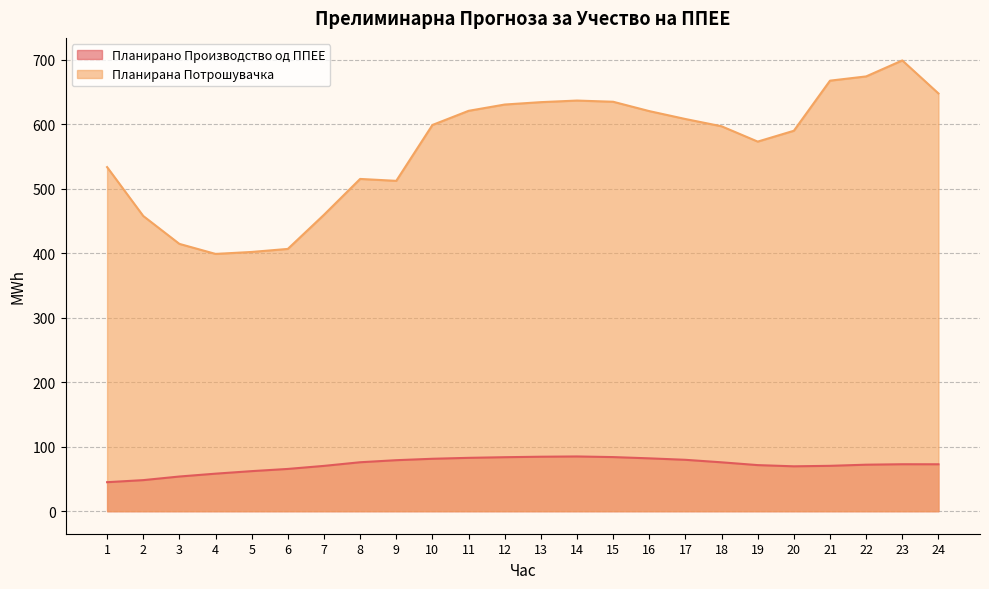

List the series in order of their peak value, lowest first.

Планирано Производство од ППЕЕ, Планирана Потрошувачка